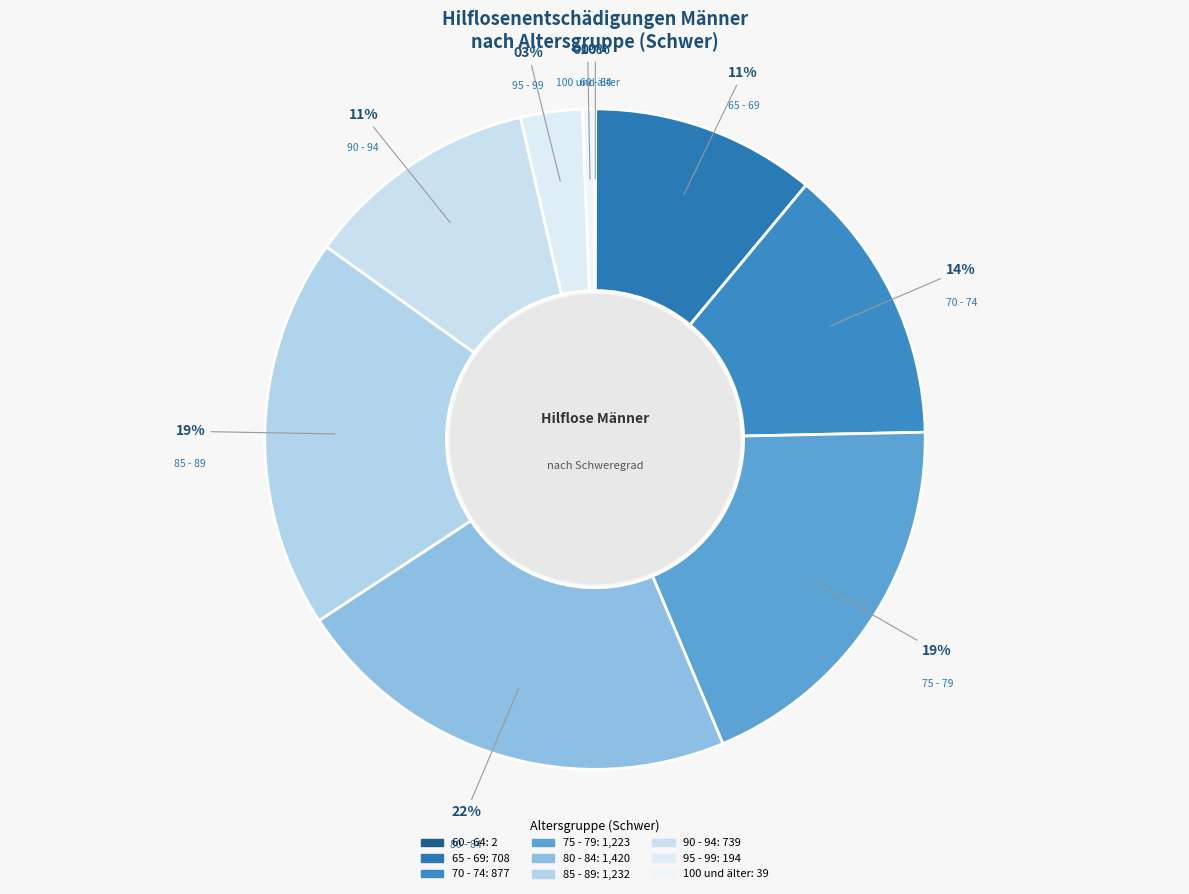

To the nearest percent, what percentage of the pie is 85 - 89?

19%